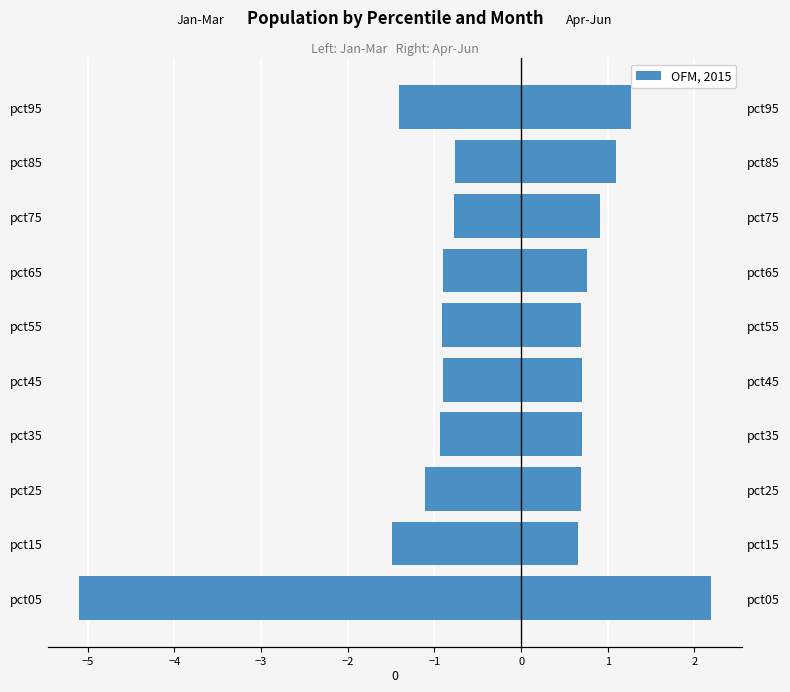

What is the value of the Jan-Feb-Mar bar at the 10th from the left?

-1.4